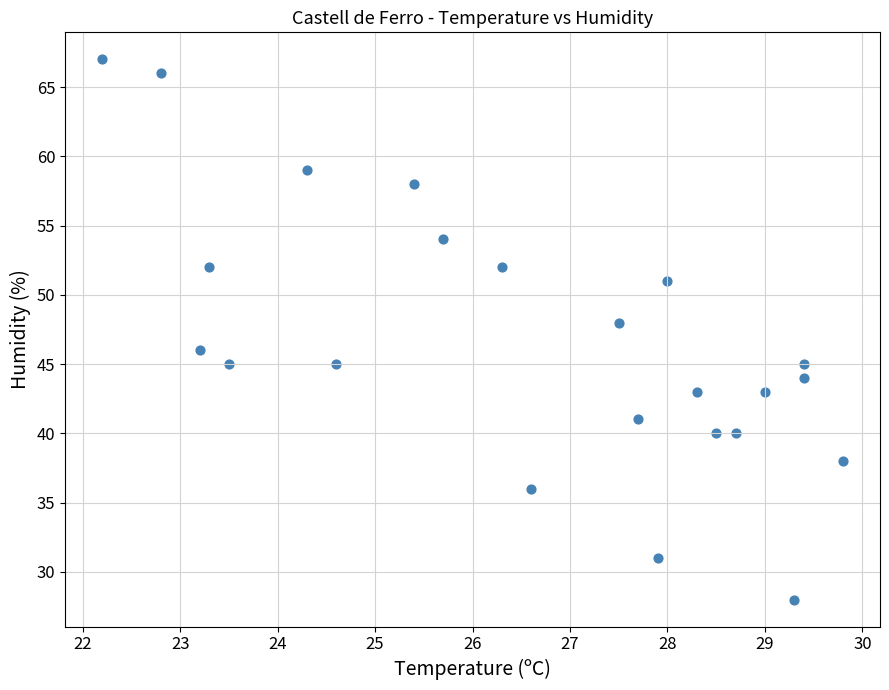

What is the range of Y values (max minus min)?

39